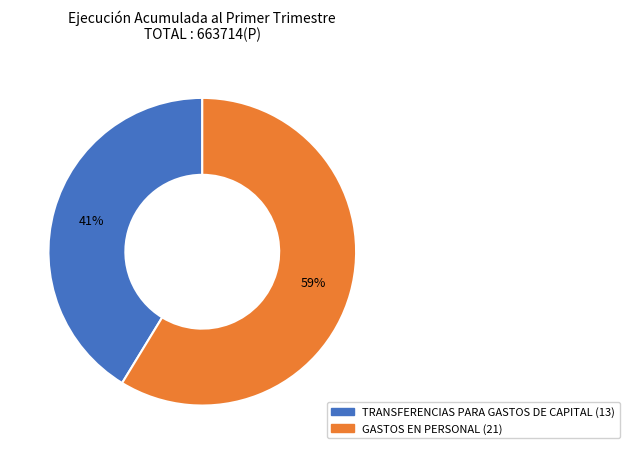

The TRANSFERENCIAS PARA GASTOS DE CAPITAL (13) slice represents 41% of the pie. True or false?

True